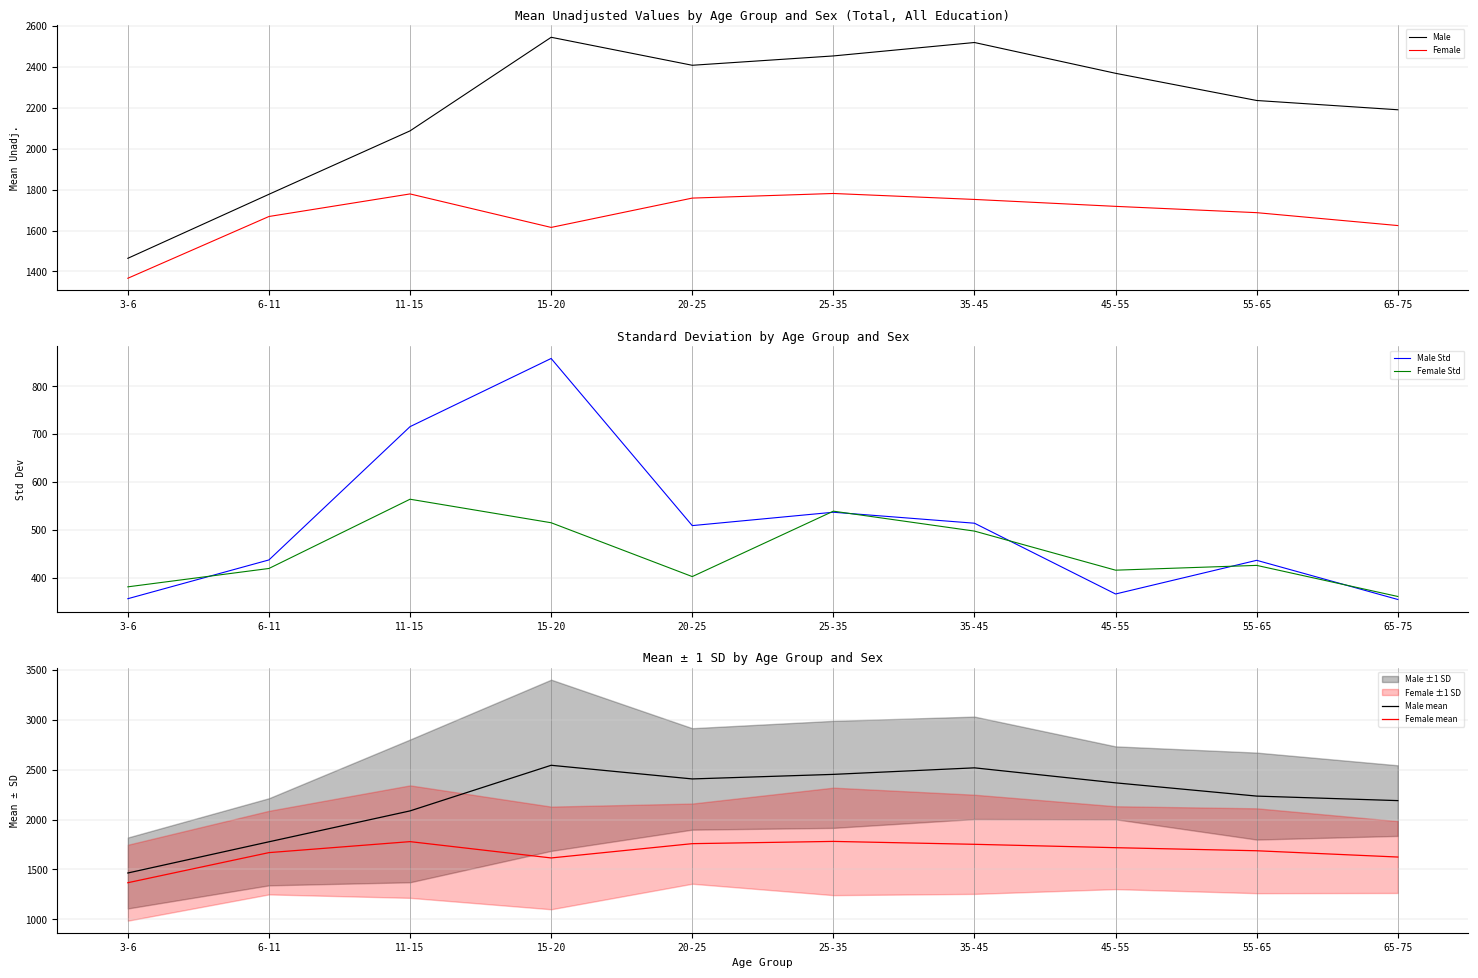

Is the value of Female Std at 15-20 greater than the value of Male Std at 15-20?

No